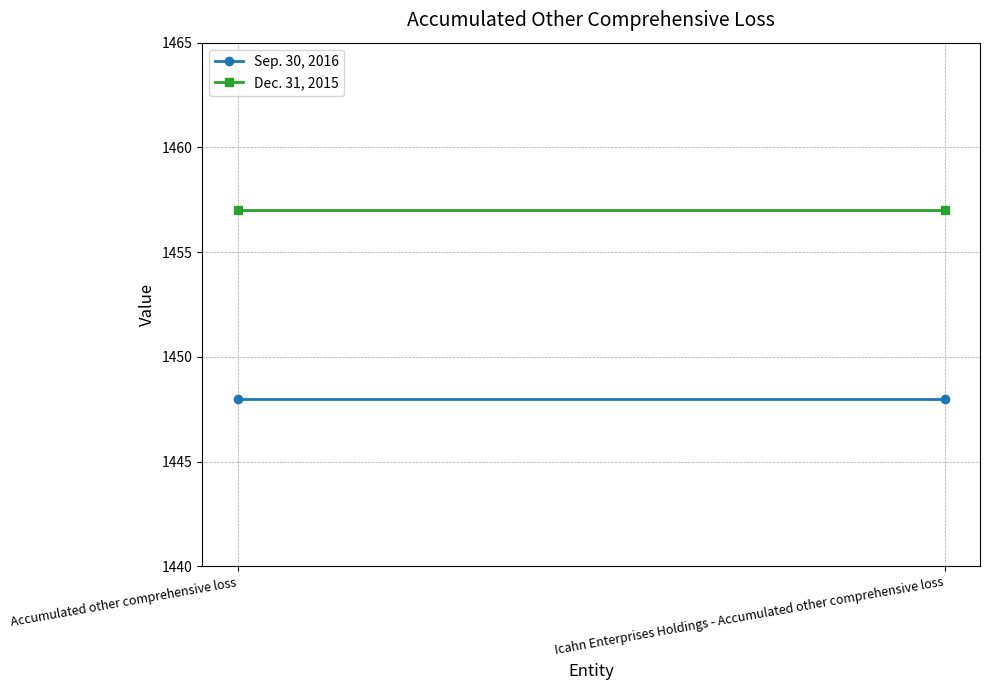

At how many categories does at least one series exceed 1454?

2